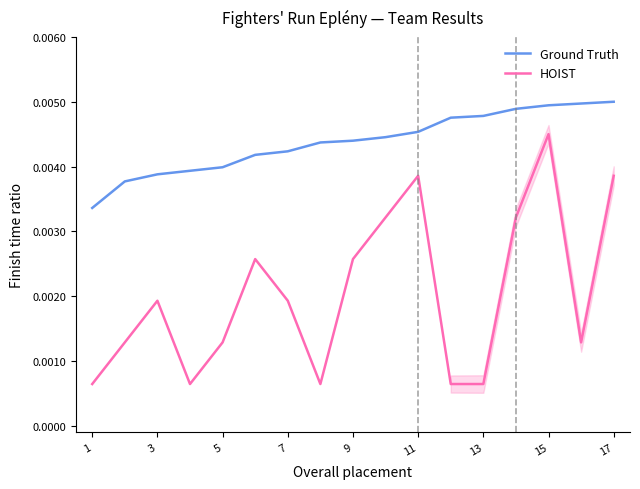

True or false: HOIST and Ground Truth intersect in this chart.

False